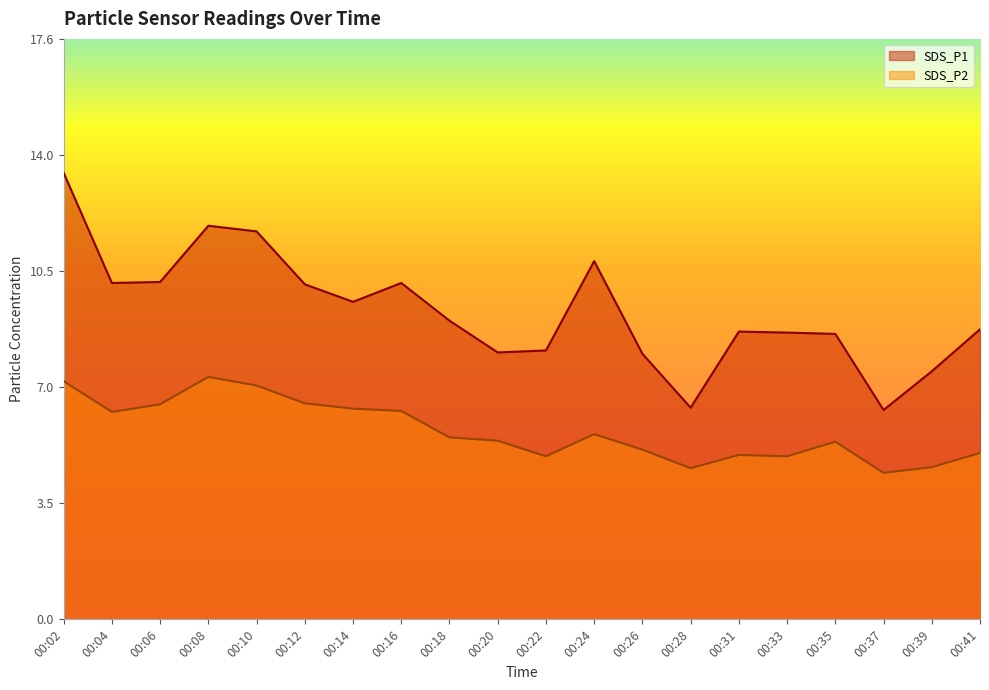

What is the average value of the SDS_P2 series?

5.7